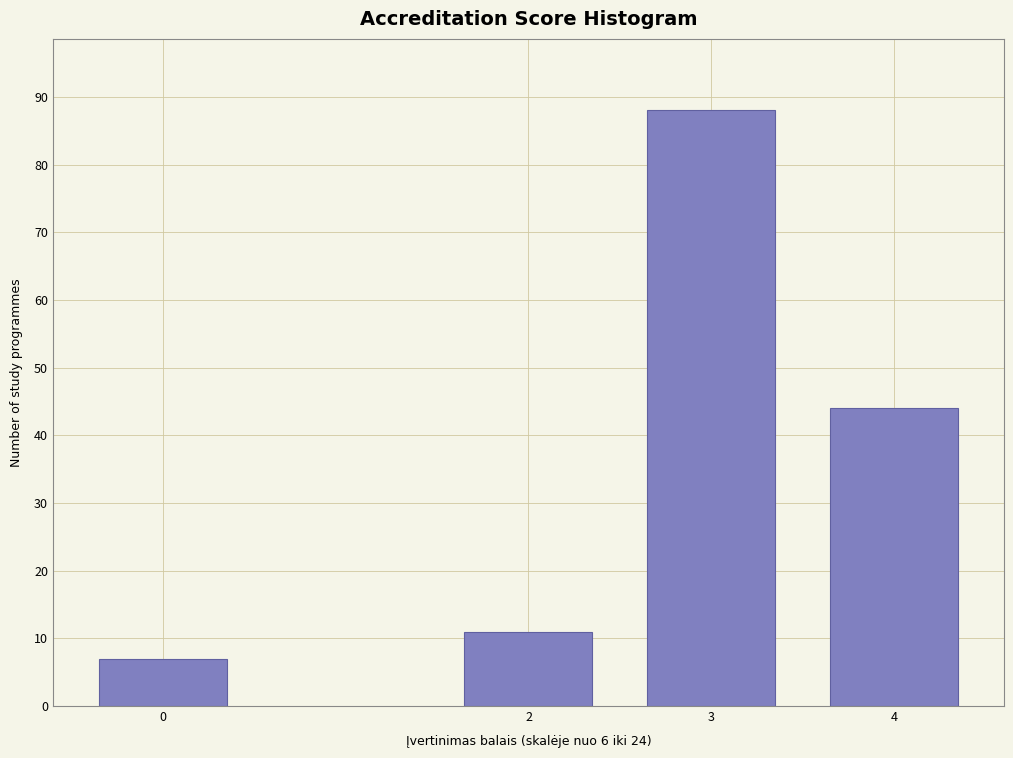

Reading right to left, list all the values displayed in this chart.

44	88	11	7